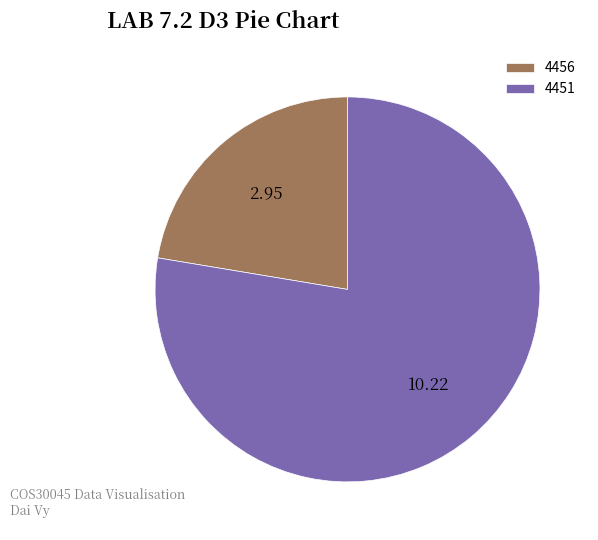

Do 4451 and 4456 together represent more than half of the pie?

Yes